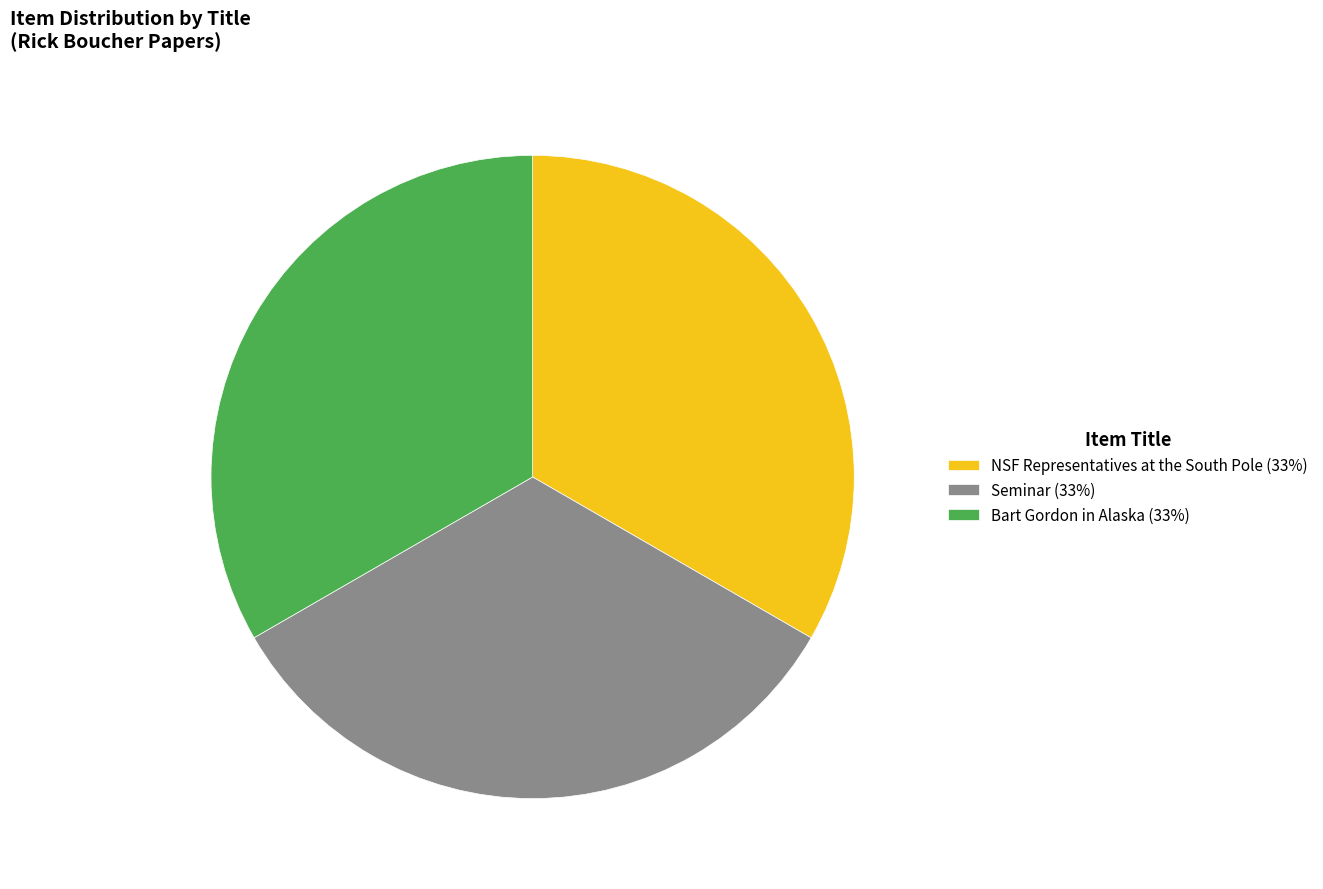

How many slices are in this pie chart?

3